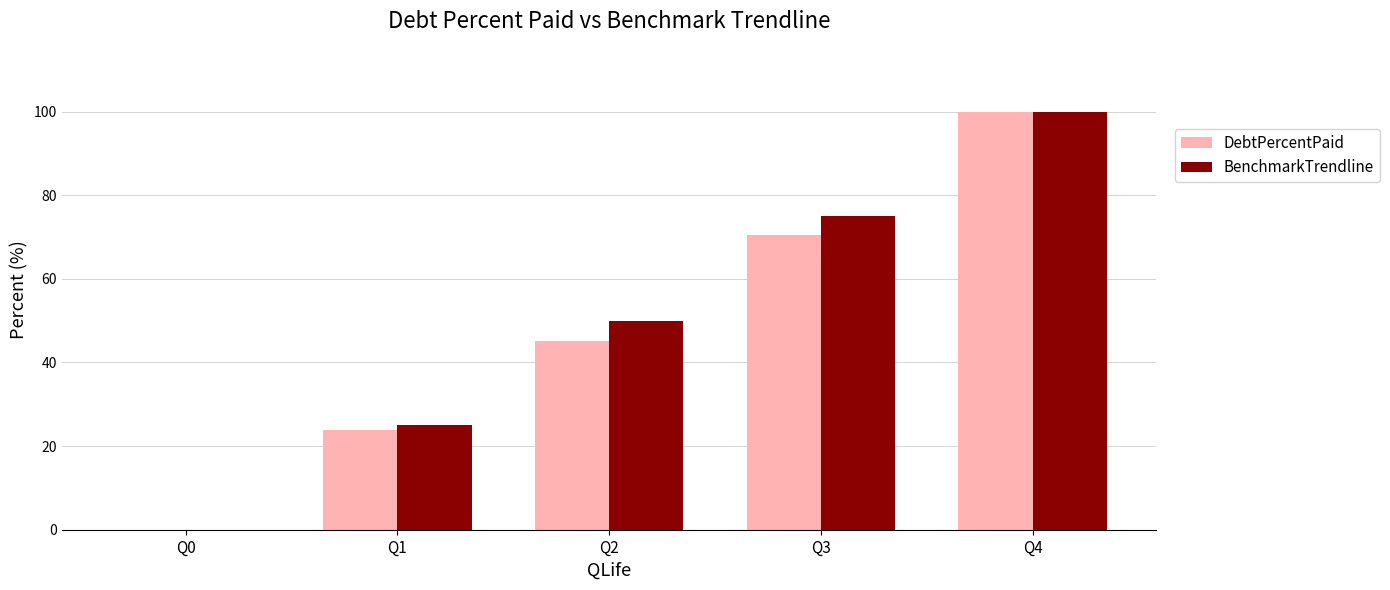

What is the approximate value of BenchmarkTrendline at Q3?

75.0